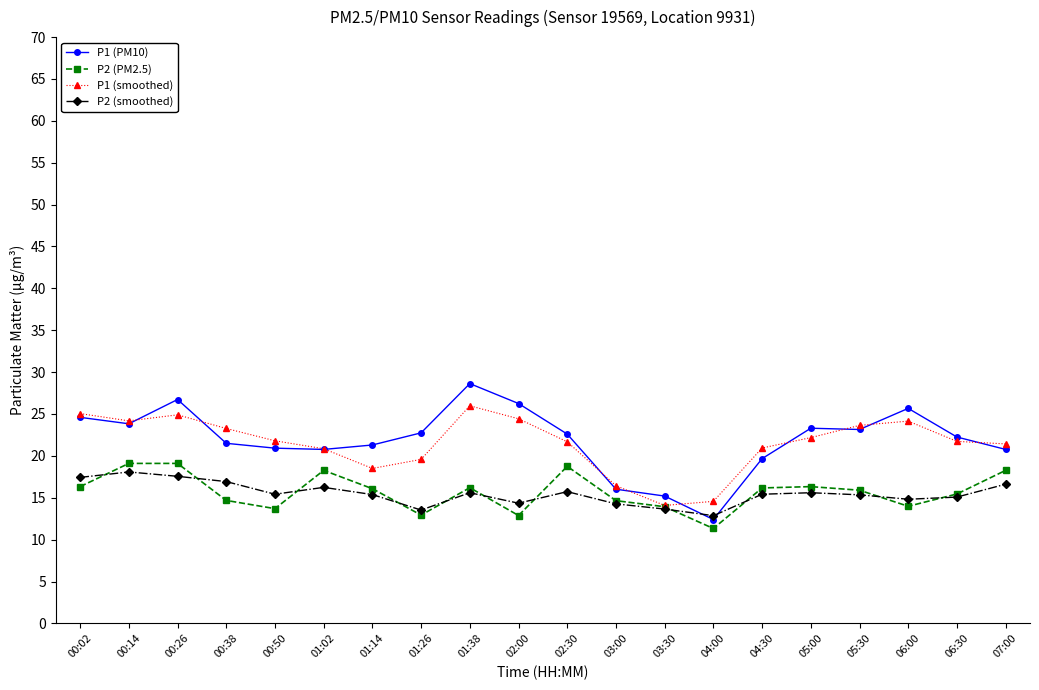

Is it true that P1 (smoothed) equals 12.0 at 06:00?

False